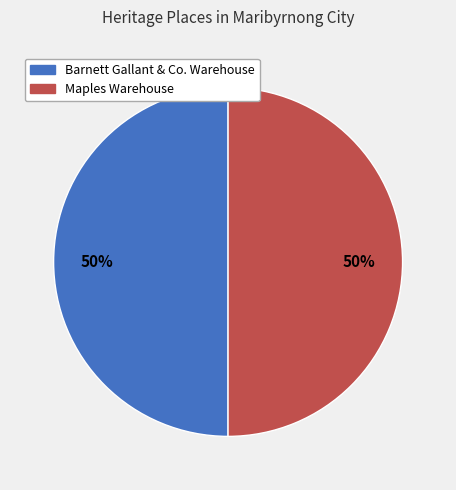

To the nearest percent, what percentage of the pie is Barnett Gallant & Co. Warehouse?

50%